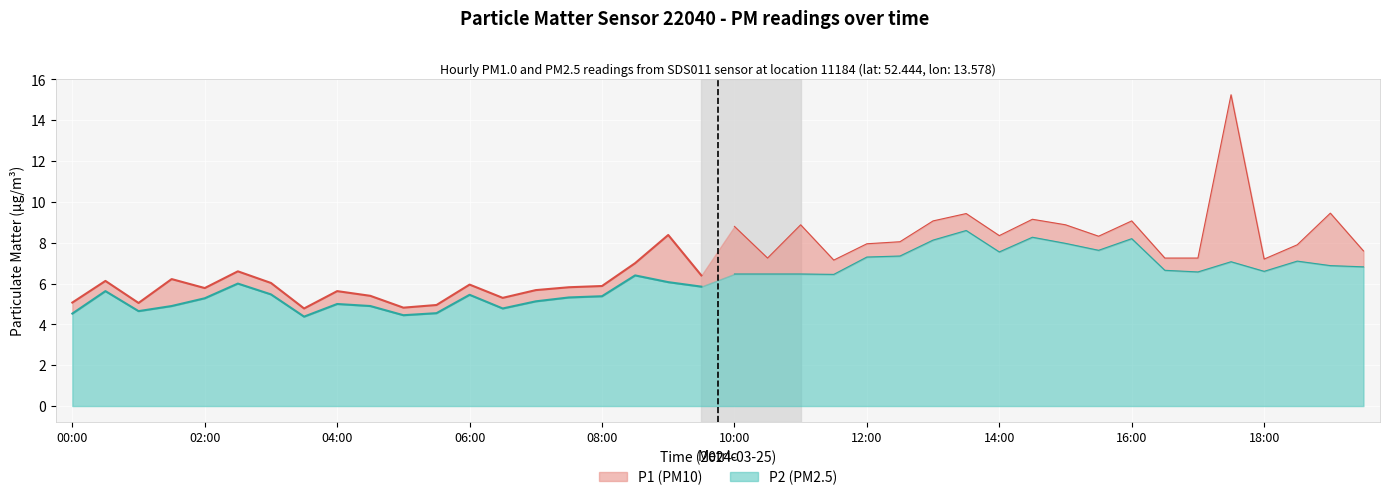

Rank the series by their average value, from highest to lowest.

P1, P2